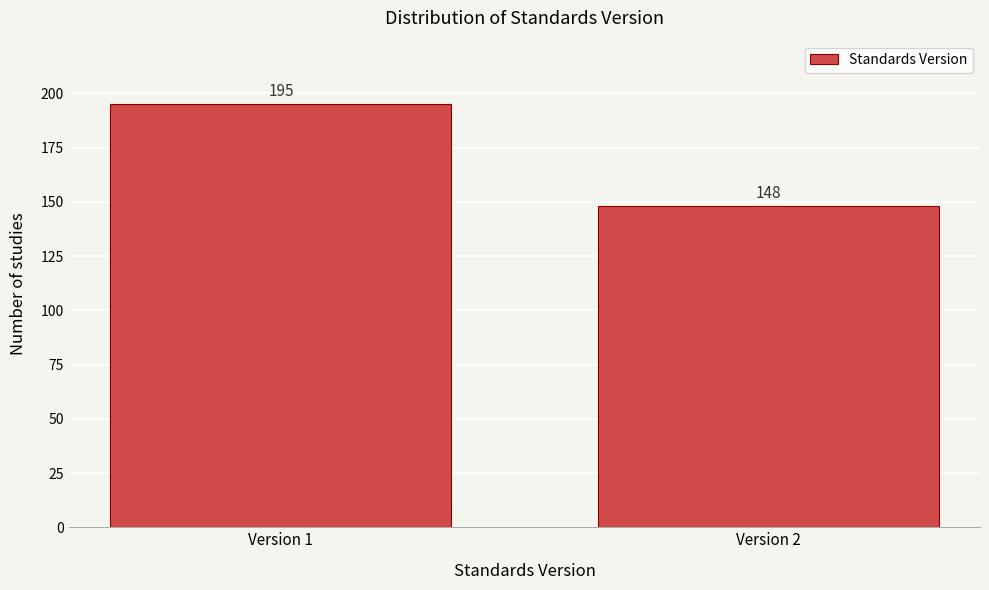

Reading left to right, extract all data points from this chart.

195	148